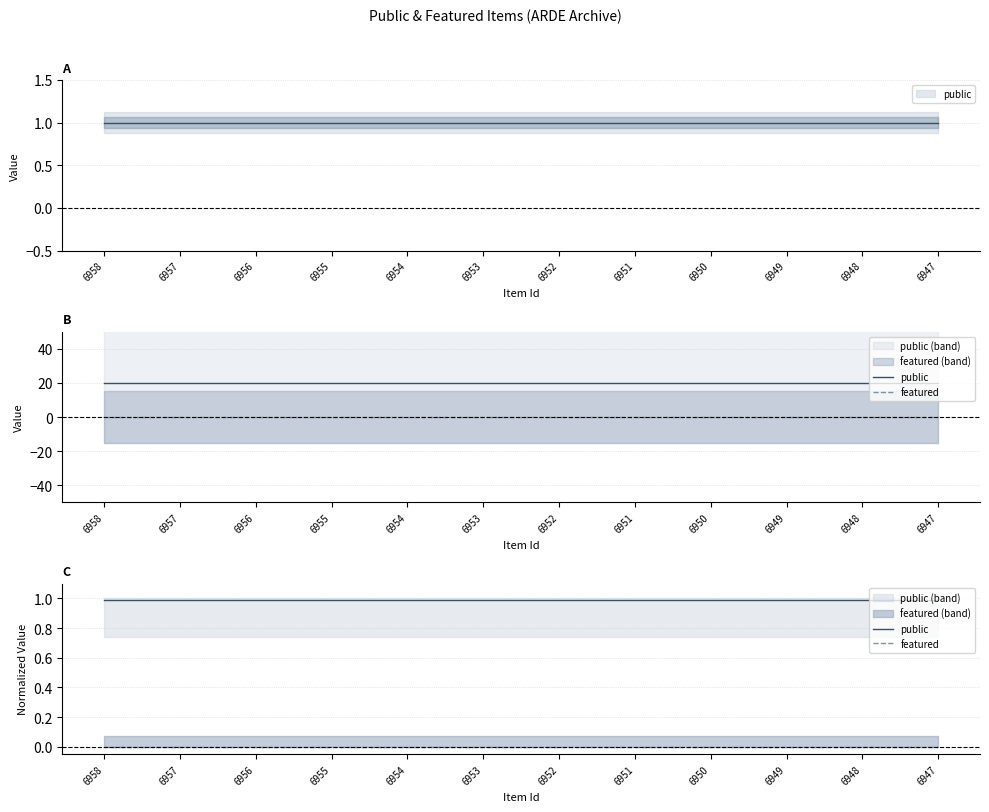

Reading right to left, what are all the values shown in this chart?

public: 1.0	1.0	1.0	1.0	1.0	1.0	1.0	1.0	1.0	1.0	1.0	1.0
featured: 0.0	0.0	0.0	0.0	0.0	0.0	0.0	0.0	0.0	0.0	0.0	0.0